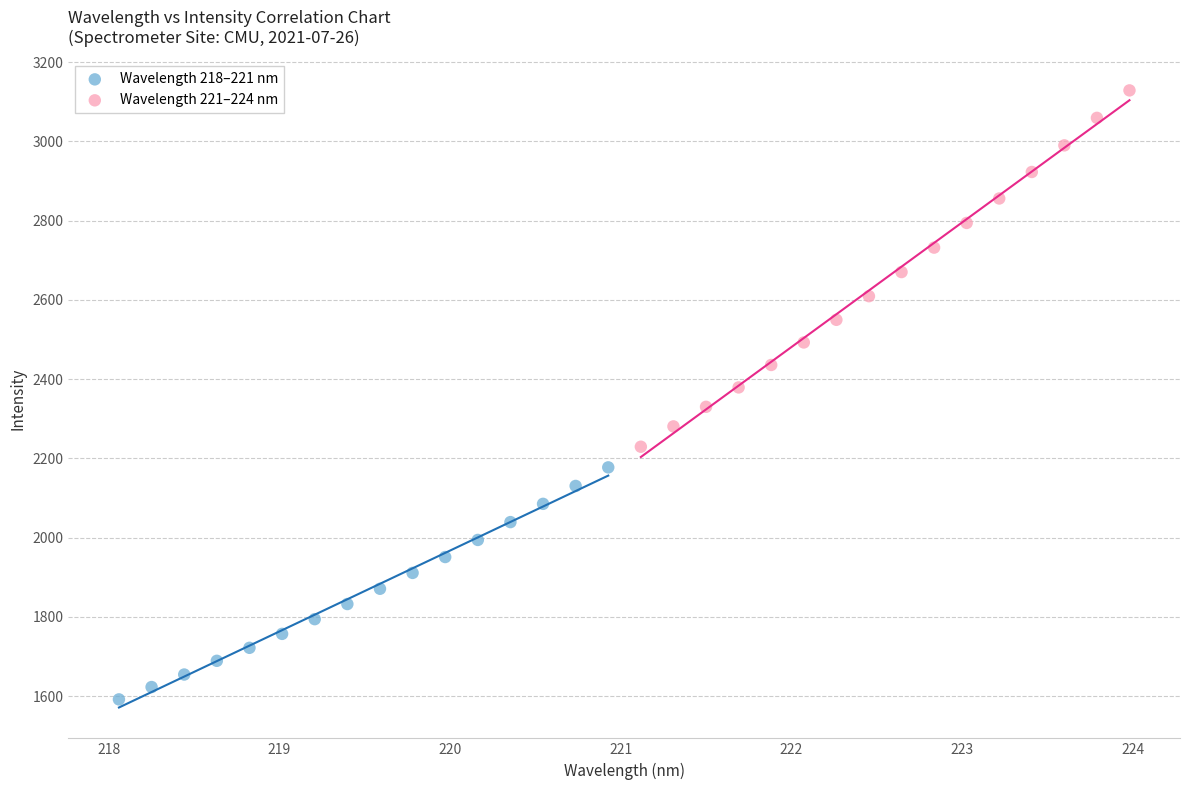

Which series reaches the maximum Y coordinate?

Wavelength 221–224 nm